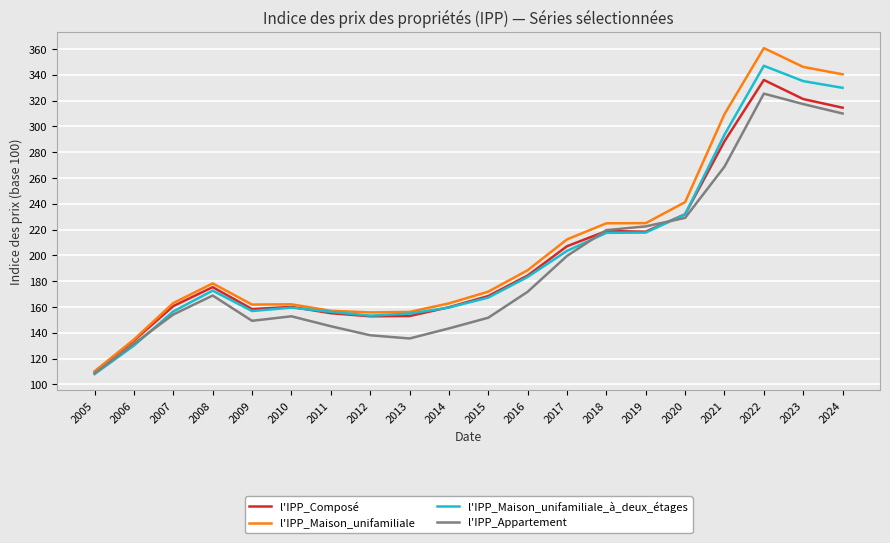

Which series has the widest spread of values?

l'IPP_Maison_unifamiliale